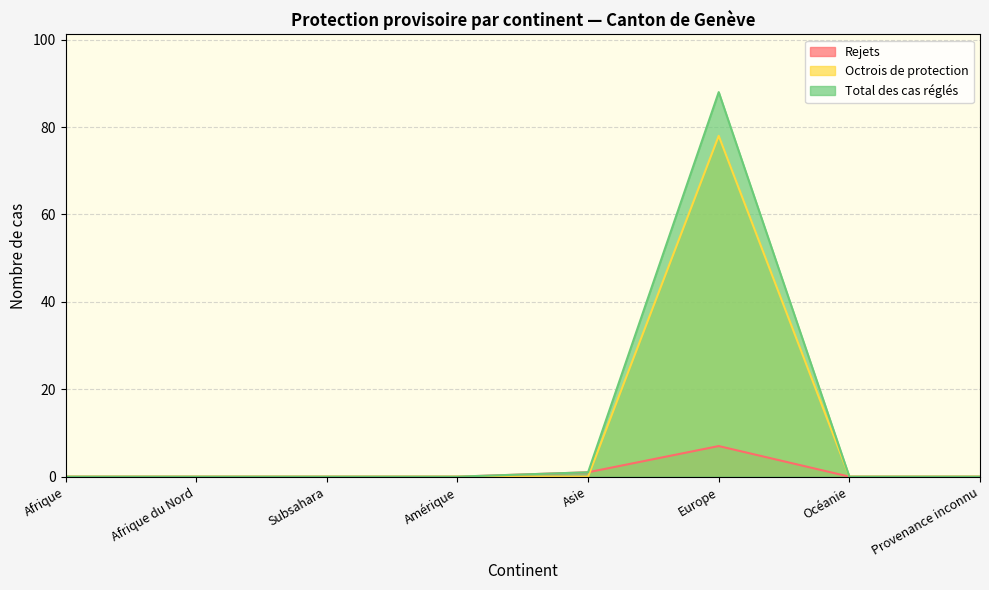

Count the Rejets values in the range 0 to 1.

7